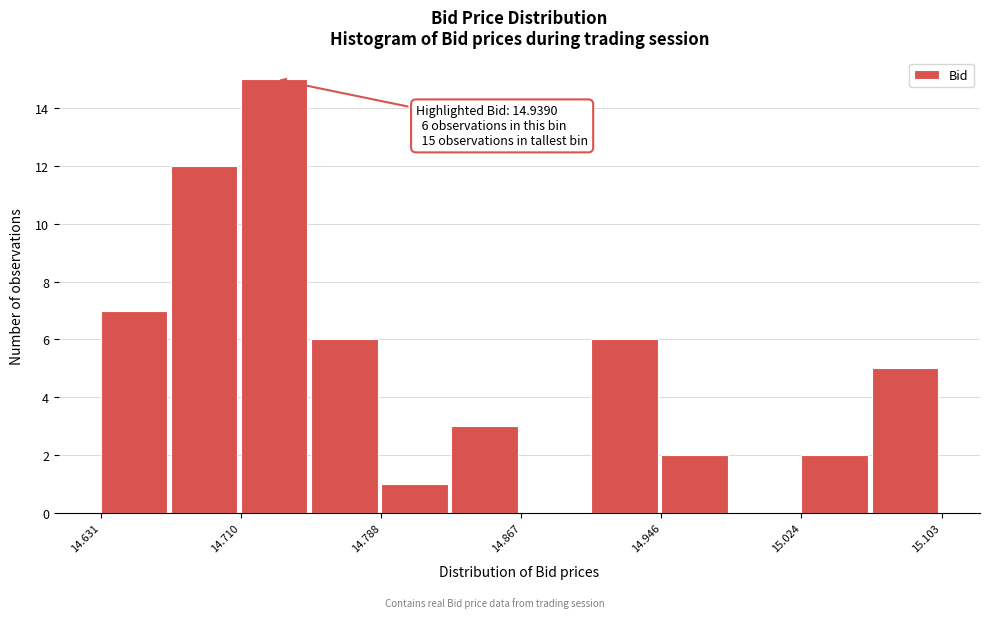

Read against the x-axis, roughly where is the centre of the tallest bar?

14.73